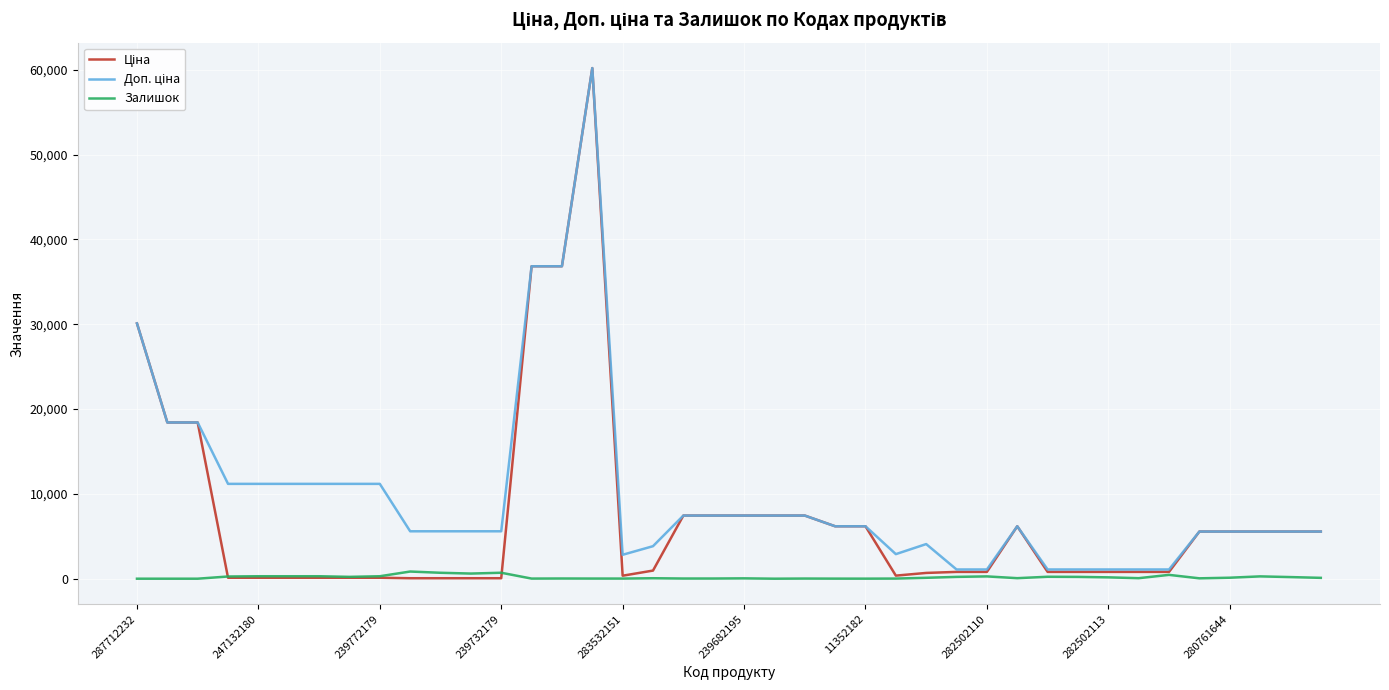

What is the value of the Залишок point at the 33rd from the left?

159.0